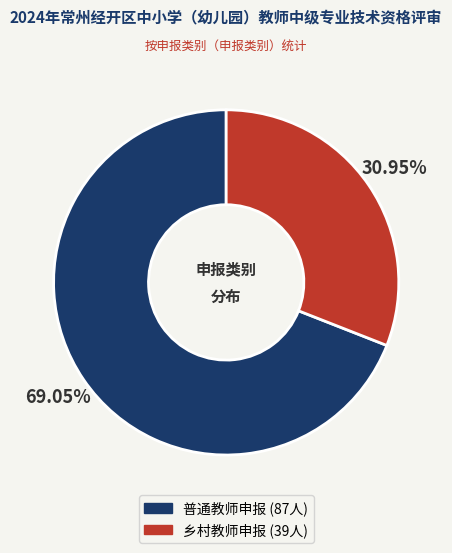

To the nearest percent, what is the average slice percentage?

50%